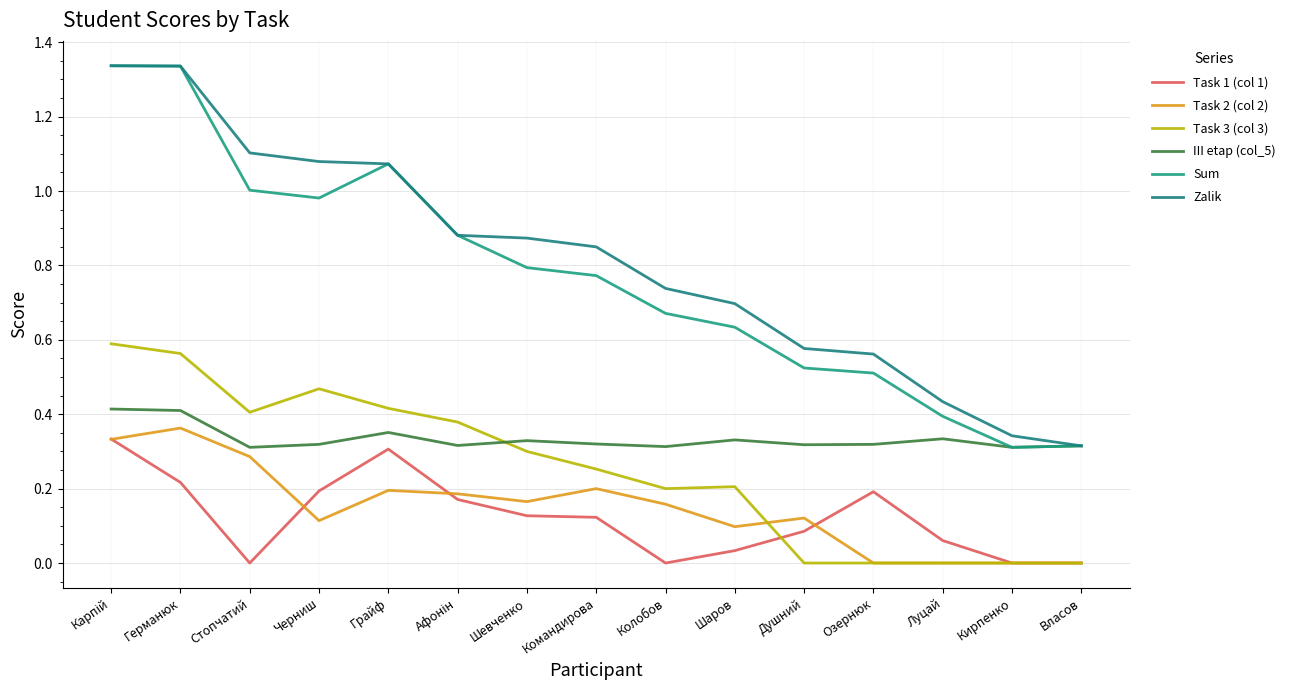

The Task 3 (col 3) series shows 0.4 at Стопчатий. True or false?

True